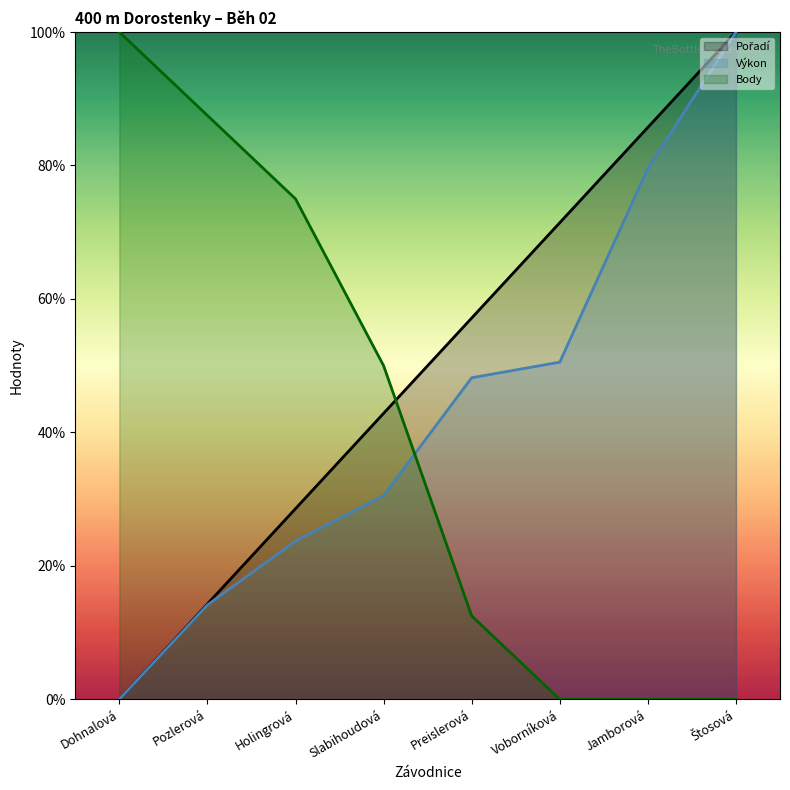

Count the number of categories in the chart.

8